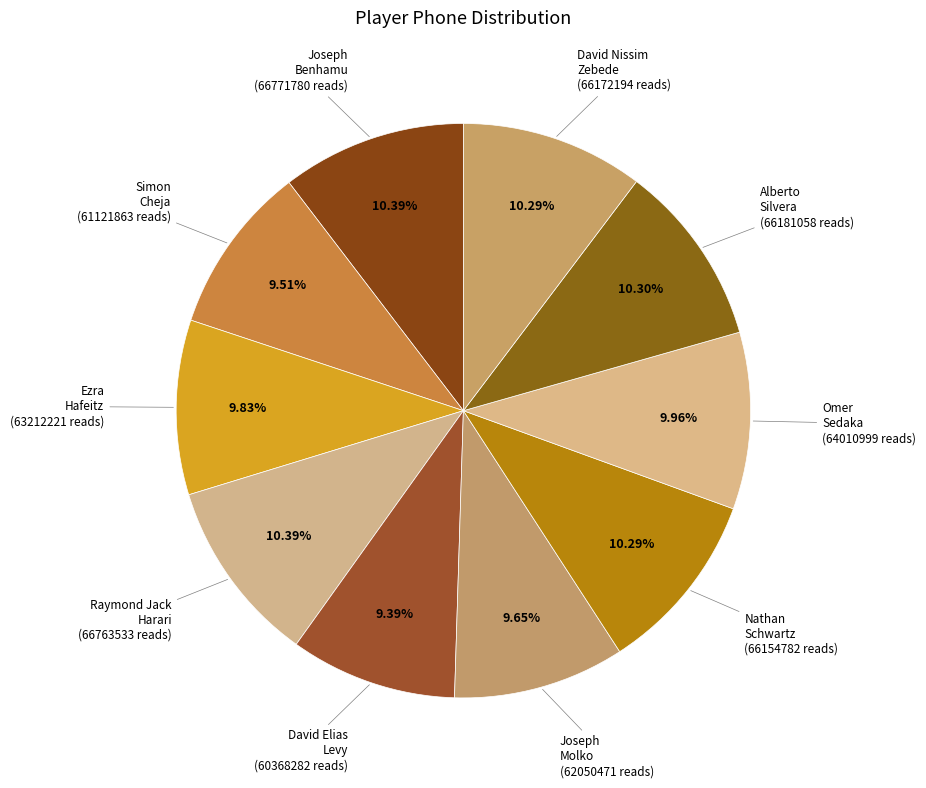

Is the sum of Nathan Schwartz and Joseph Benhamu greater than half?

No